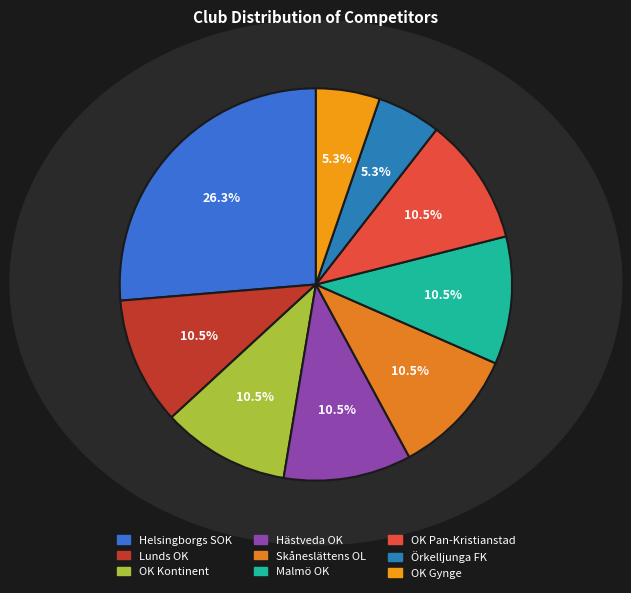

Is it true that OK Gynge is 5% of the pie?

True